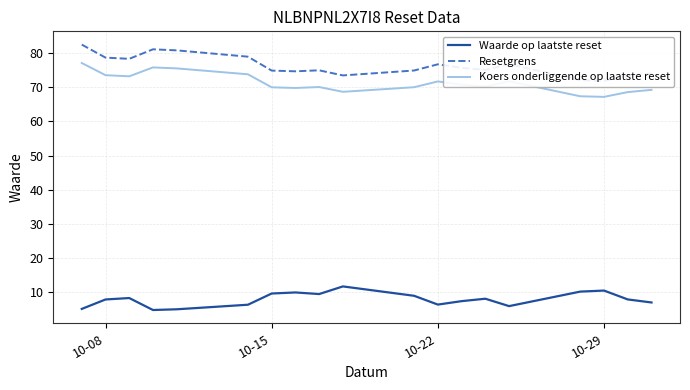

Reading right to left, what are all the values shown in this chart?

Waarde op laatste reset: 6.9	7.8	10.4	10.1	5.8	8.0	7.3	6.3	8.8	11.6	9.4	9.8	9.5	6.2	4.9	4.7	8.2	7.8	5.0
Resetgrens: 74.1	73.4	71.9	72.1	76.8	75.1	75.7	76.8	74.9	73.5	75.0	74.7	74.9	79.0	80.8	81.2	78.4	78.7	82.5
Koers onderliggende op laatste reset: 69.3	68.6	67.2	67.4	71.8	70.2	70.8	71.7	70.0	68.7	70.1	69.8	70.0	73.8	75.6	75.8	73.2	73.6	77.1